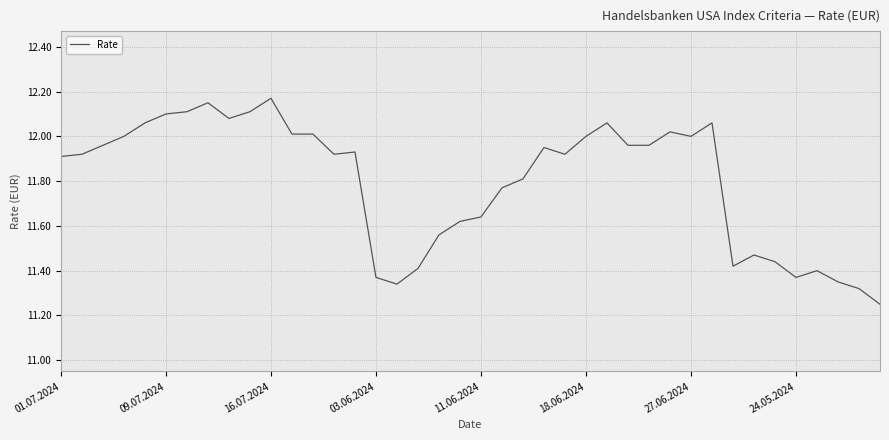

What is the difference between the maximum and minimum values?

0.9